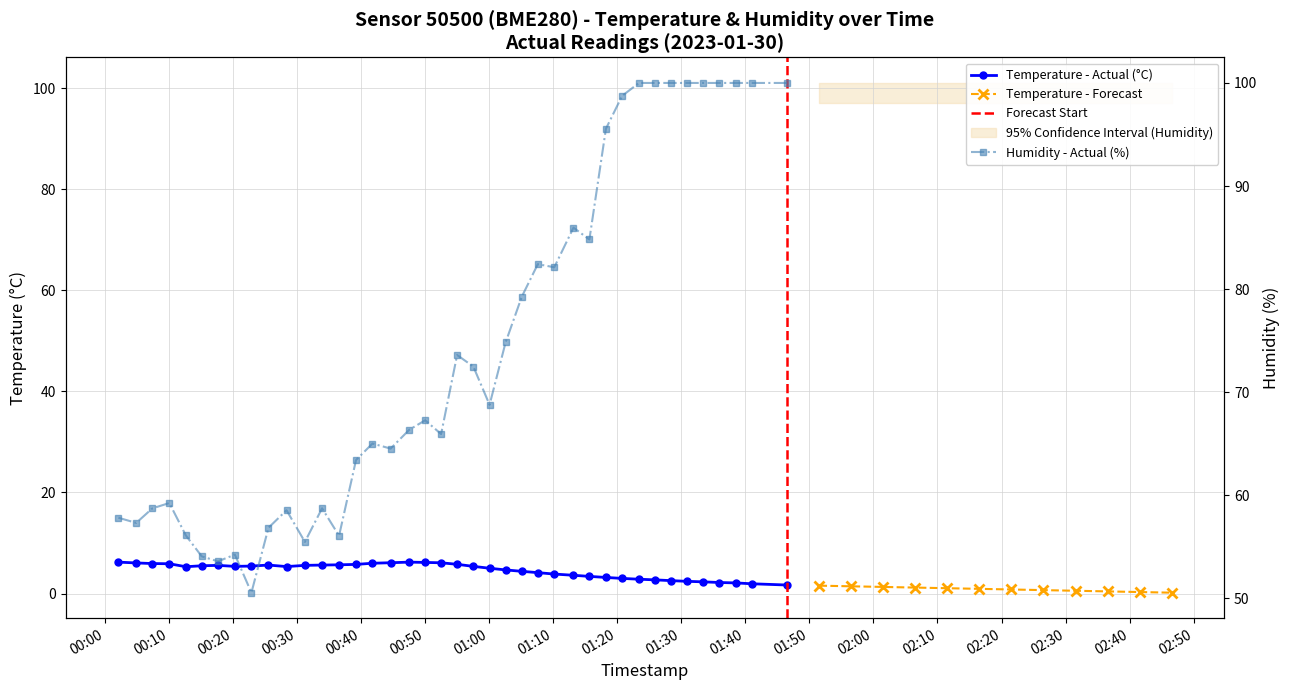

True or false: temperature and humidity cross at least once.

False